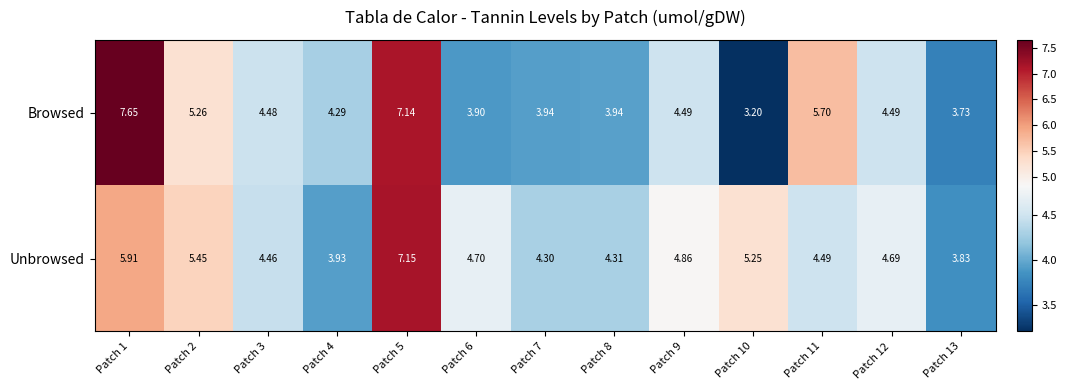

What is the spread (max minus min) of values at Patch 9?

0.4